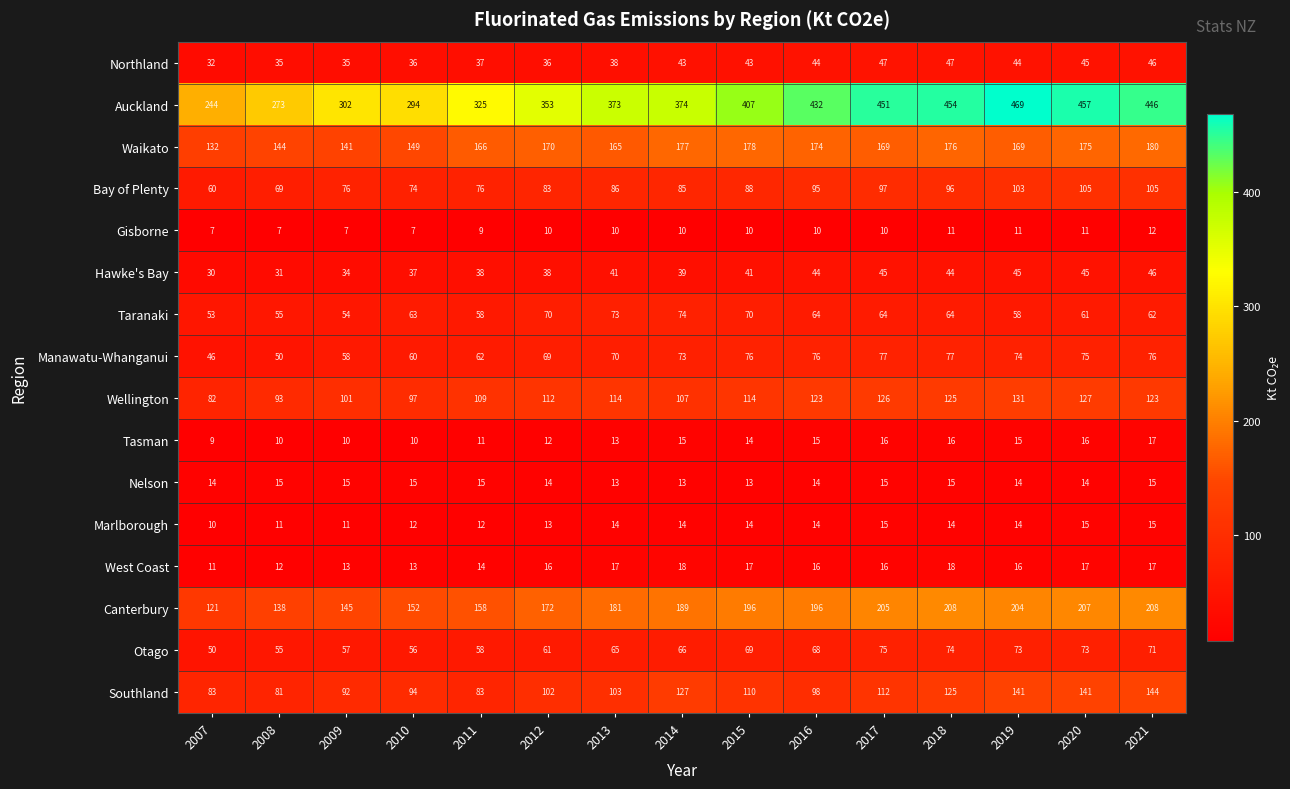

How many Marlborough values are between 12 and 14?

9